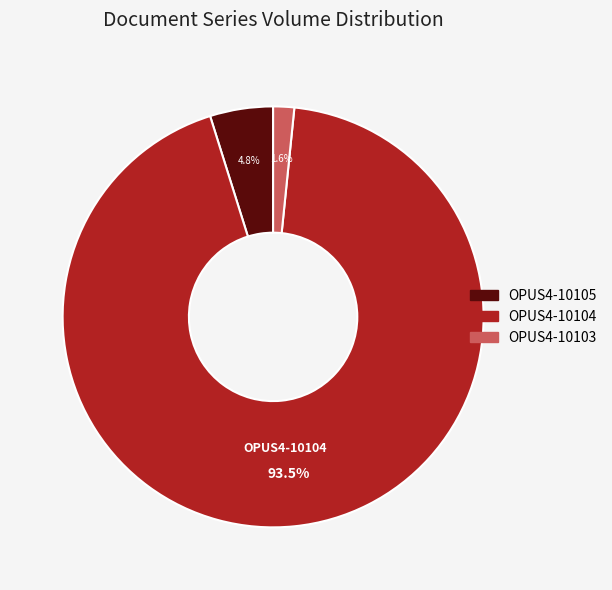

How many slices are in this pie chart?

3